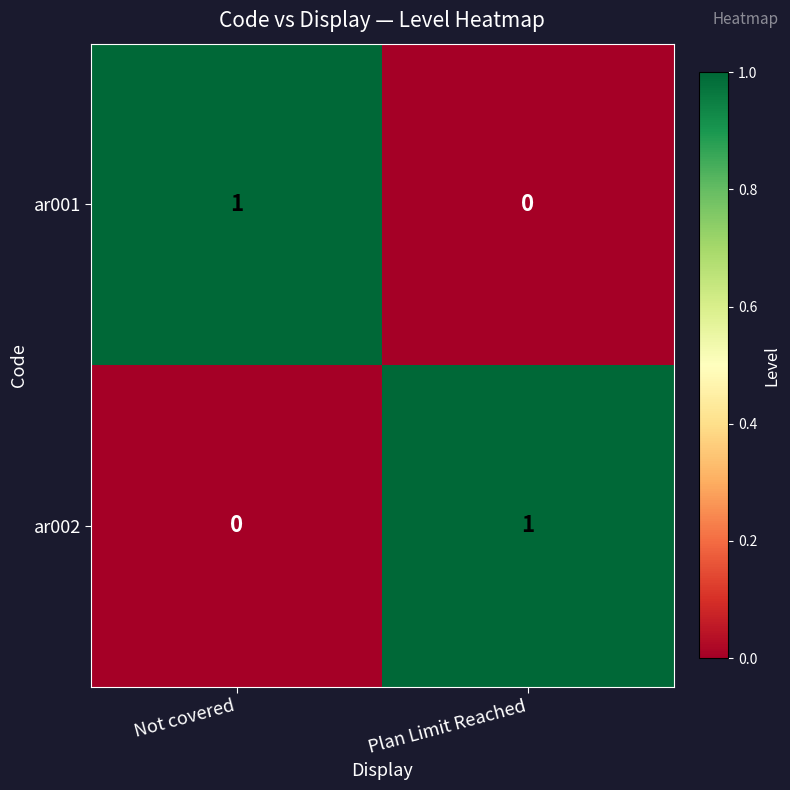

What is the maximum value shown in the chart?

1